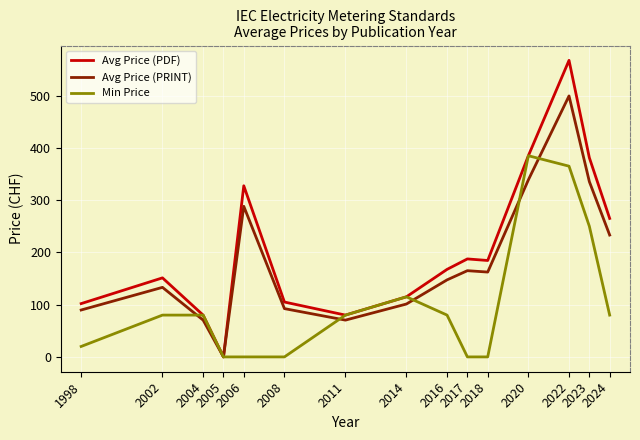

What are all the series names shown in the legend?

Avg Price (PDF), Avg Price (PRINT), Min Price